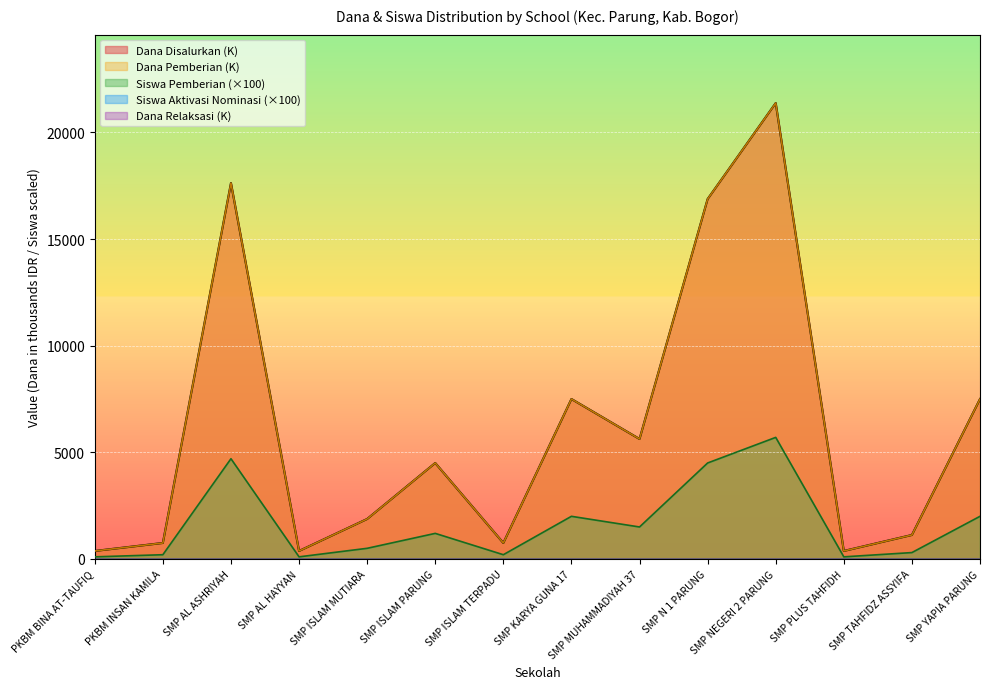

How many interior local peaks does the Dana Pemberian series have?

4